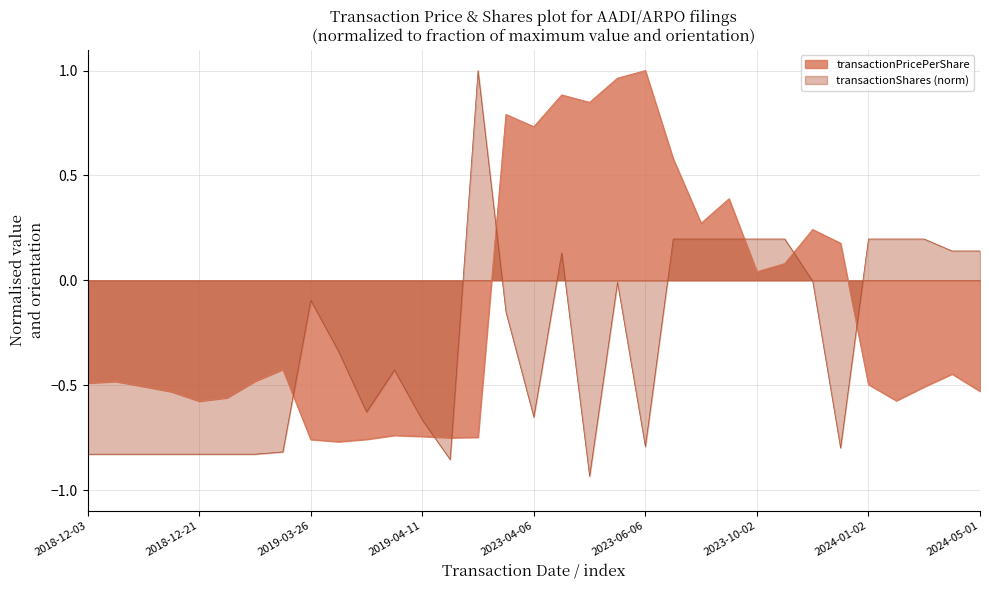

What is the label of the 33rd point from the right?

2018-12-03